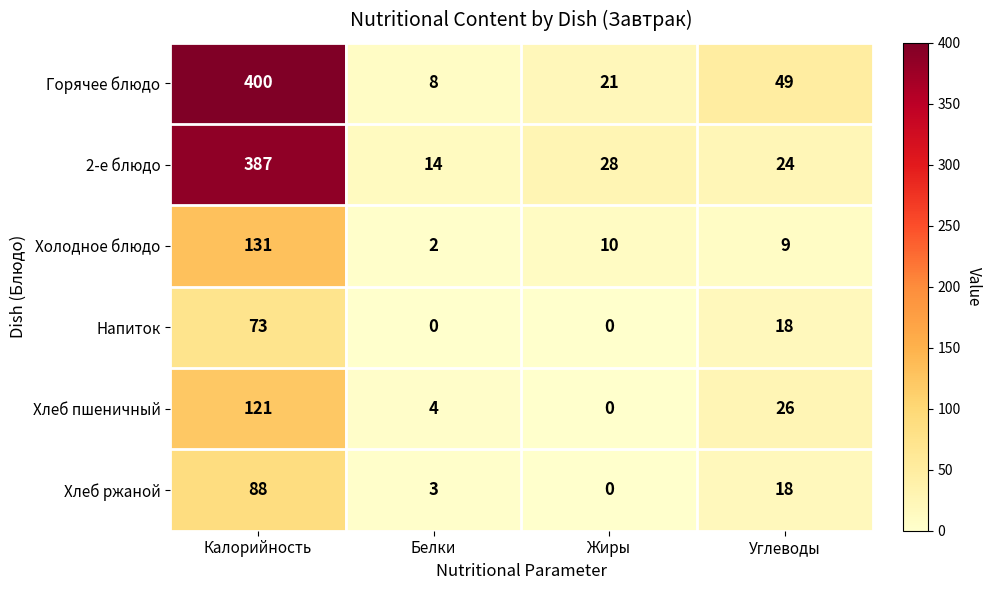

What is the difference between the Хлеб пшеничный values at Белки and Жиры?

4